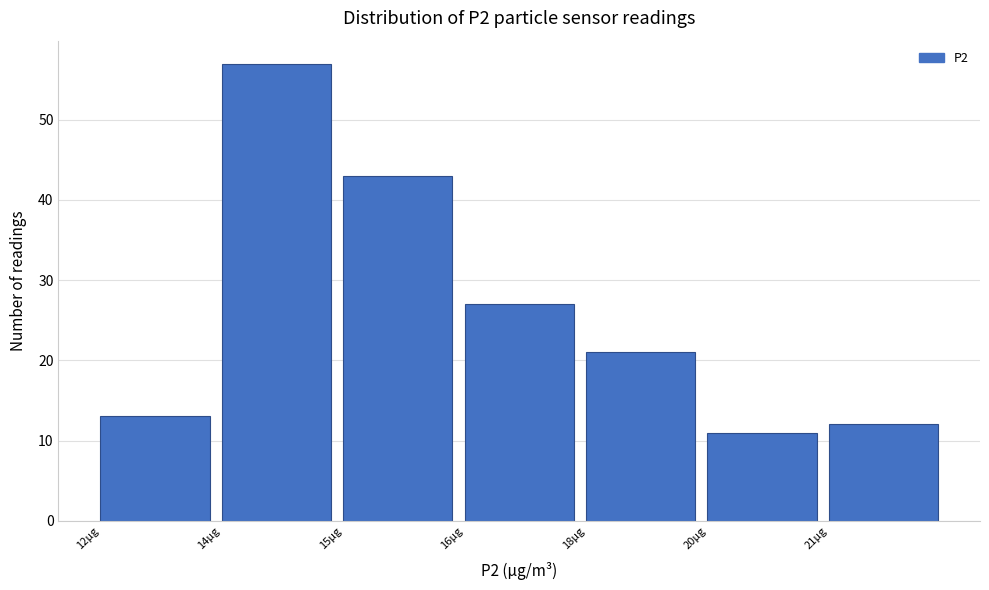

Reading left to right, what are all the values shown in this chart?

13	57	43	27	21	11	12